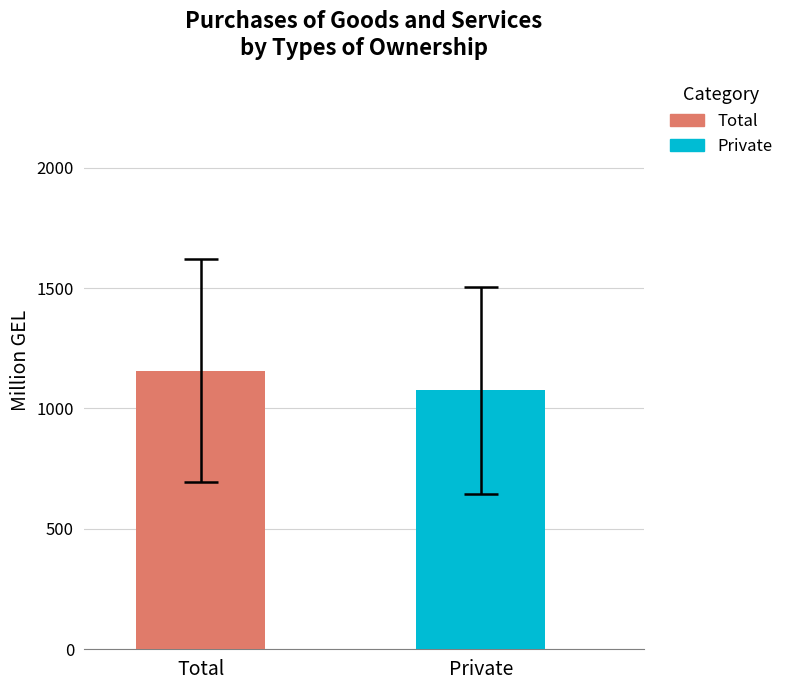

Which series has the widest spread of values?

Total